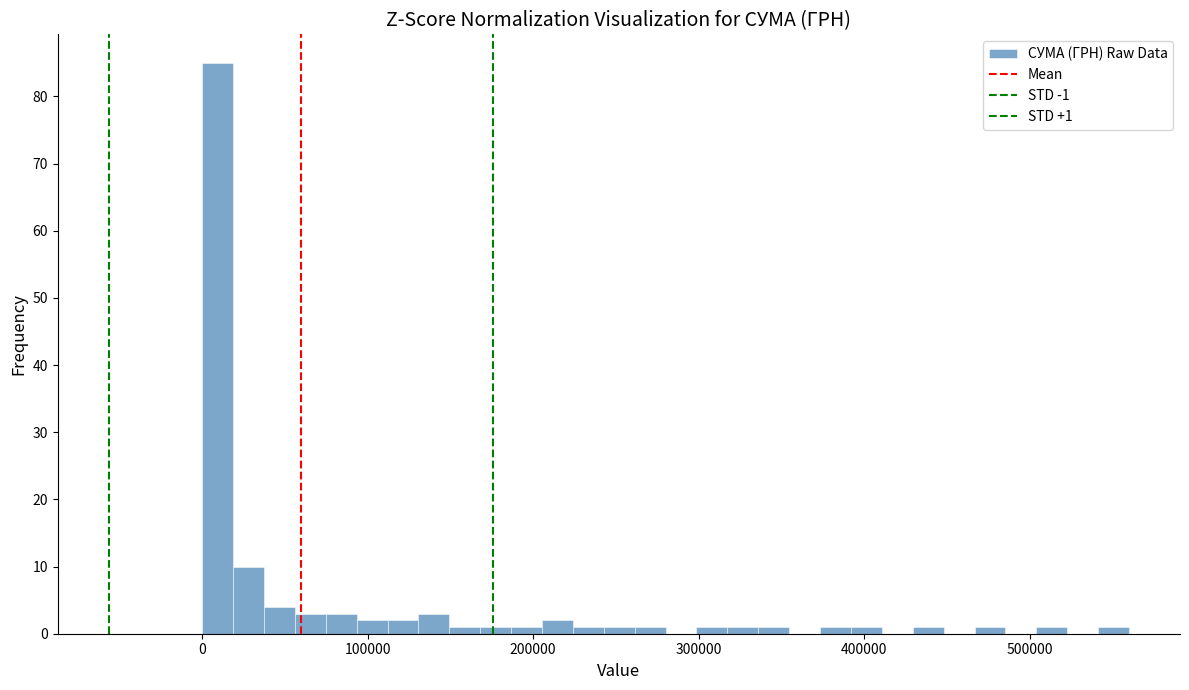

Around what value on the x-axis is the tallest bar? Give the approximate position of its centre, as read against the axis.

10000